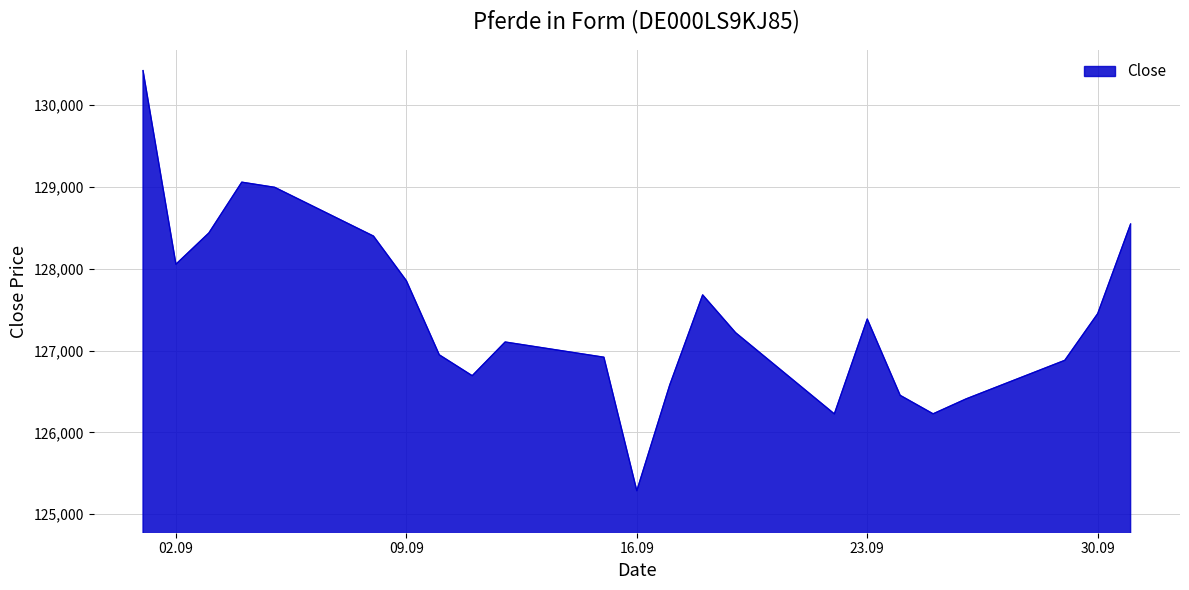

What is the maximum value shown in the chart?

130424